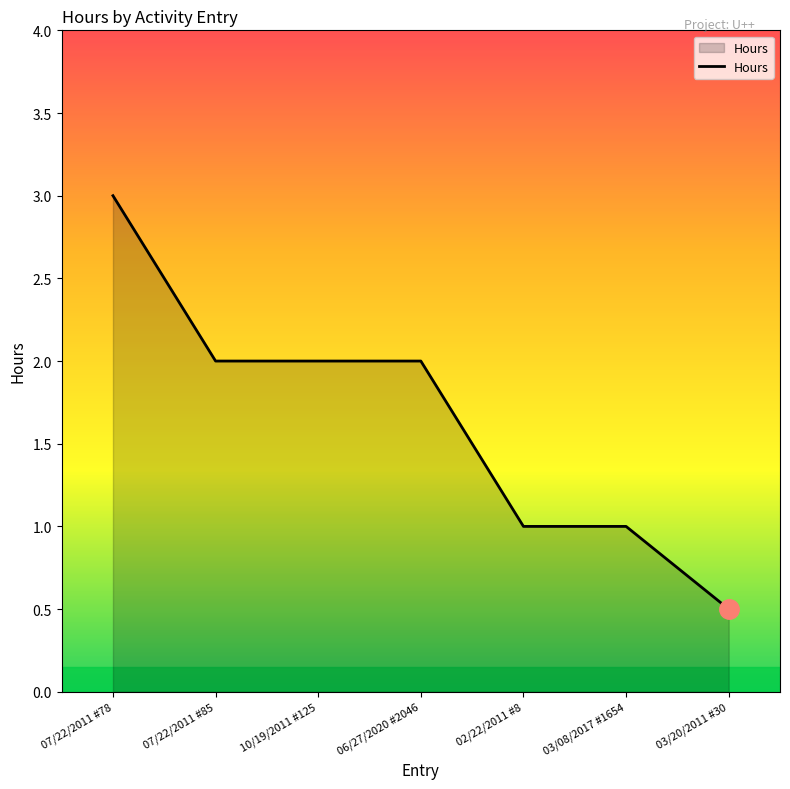

What is the sum of all values?

11.5